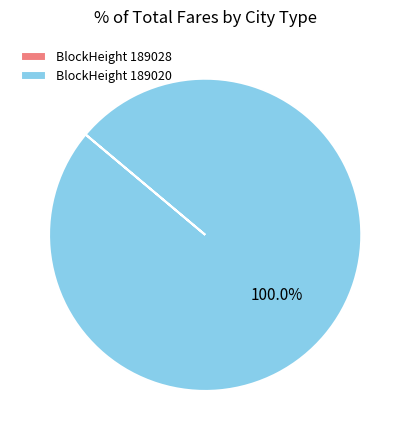

What is the majority slice?

BlockHeight 189020